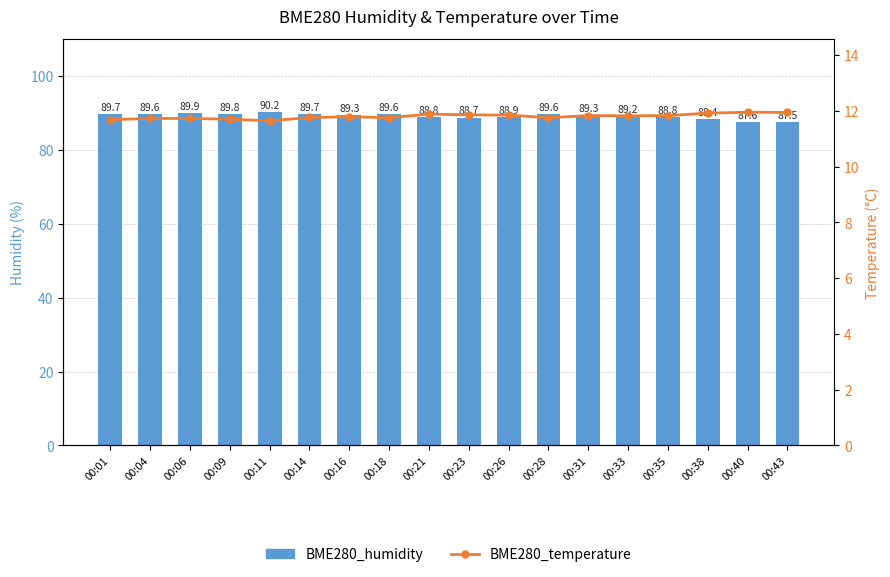

Rank the categories by BME280_temperature value from lowest to highest.

00:11, 00:01, 00:09, 00:04, 00:06, 00:18, 00:28, 00:14, 00:16, 00:33, 00:31, 00:35, 00:26, 00:23, 00:21, 00:38, 00:43, 00:40